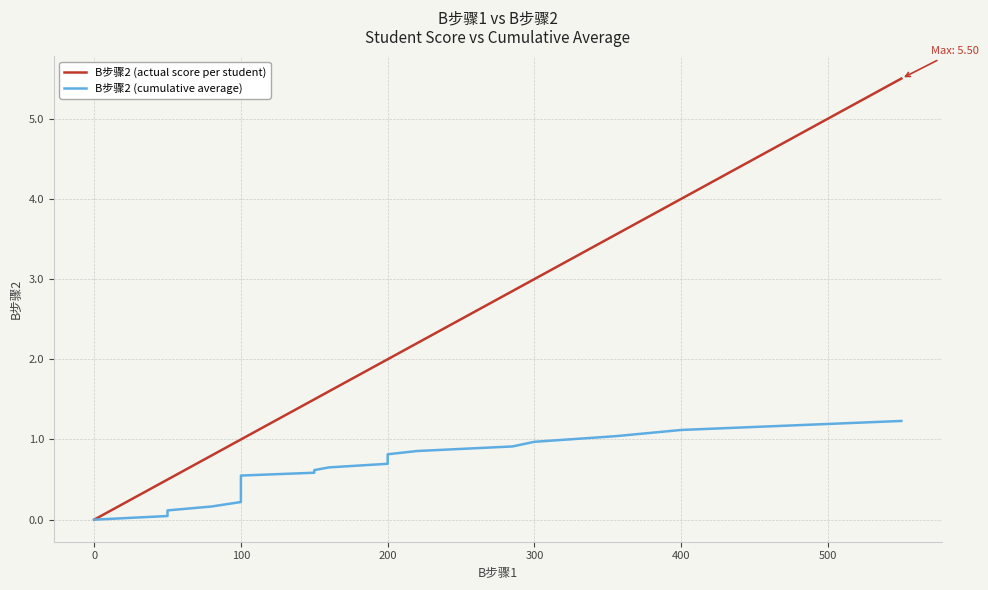

What is the value of the B步骤2 (cumulative average) point at the 28th from the left?

0.6